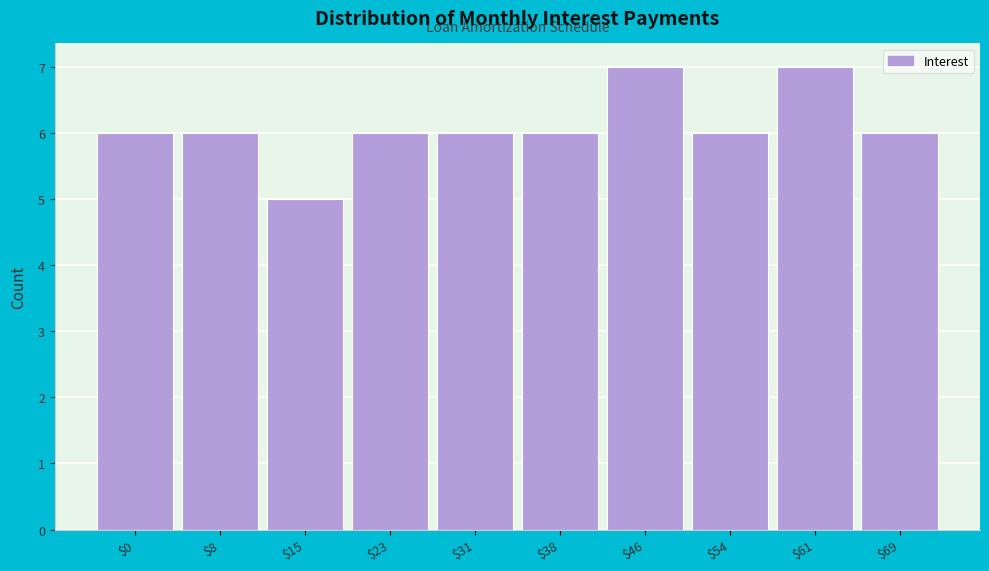

Reading left to right, transcribe all the data shown in this chart.

6	6	5	6	6	6	7	6	7	6